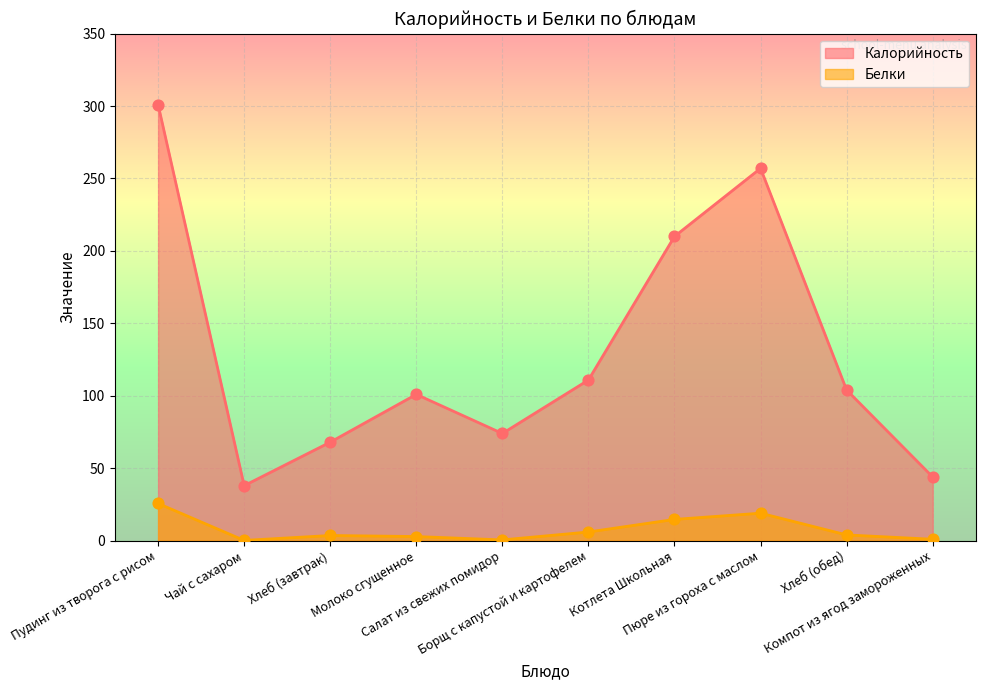

Which series has the largest total across all categories?

Калорийность